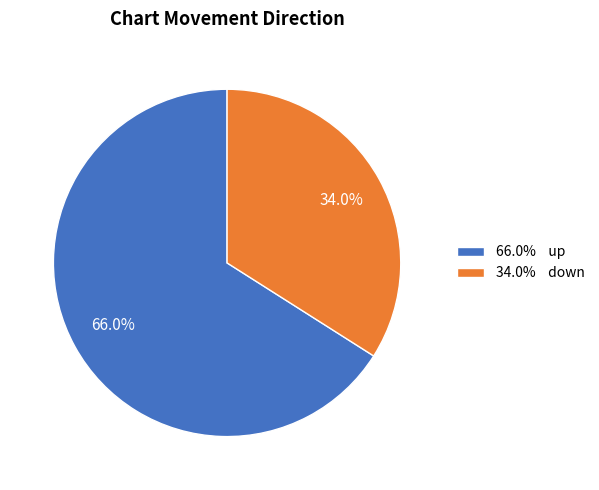

How many slices are in this pie chart?

2